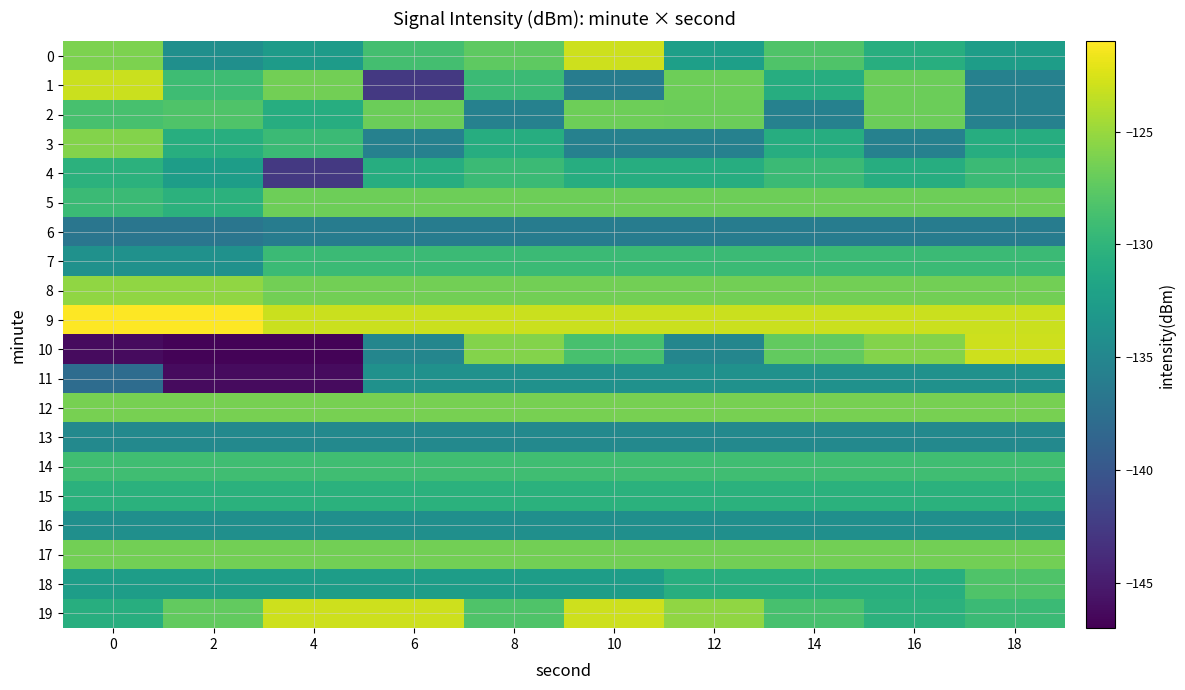

At 6, list the series in order from largest to smallest.

19, 9, 12, 17, 8, 5, 2, 0, 14, 7, 15, 4, 18, 11, 16, 13, 10, 3, 6, 1